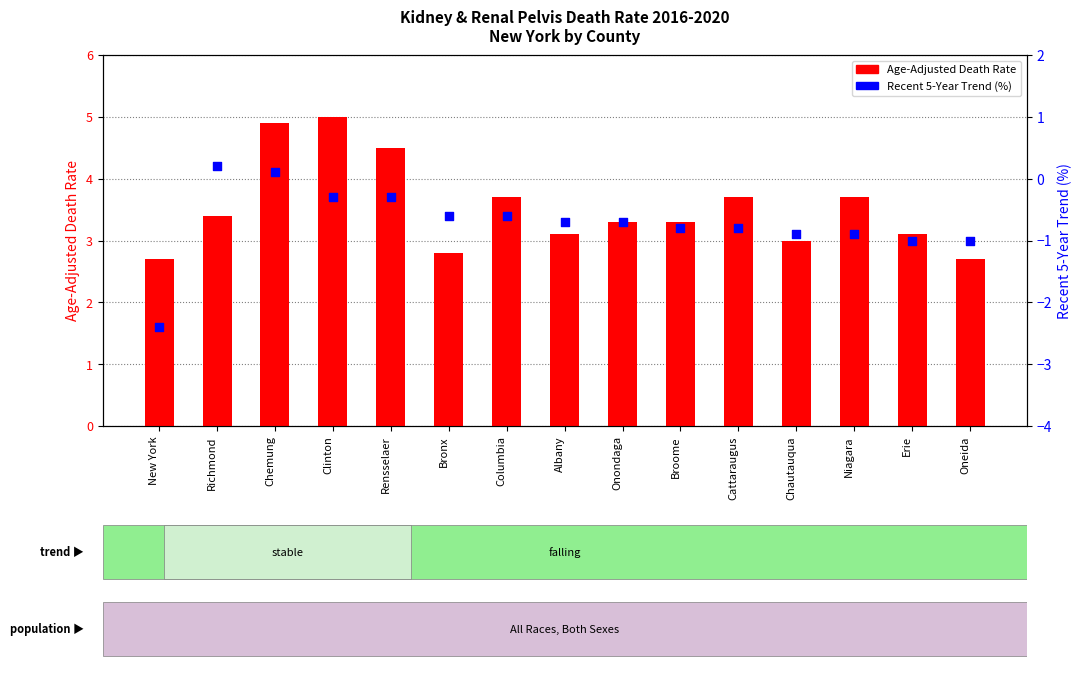

What are all the series names shown in the legend?

Age-Adjusted Death Rate, Recent 5-Year Trend